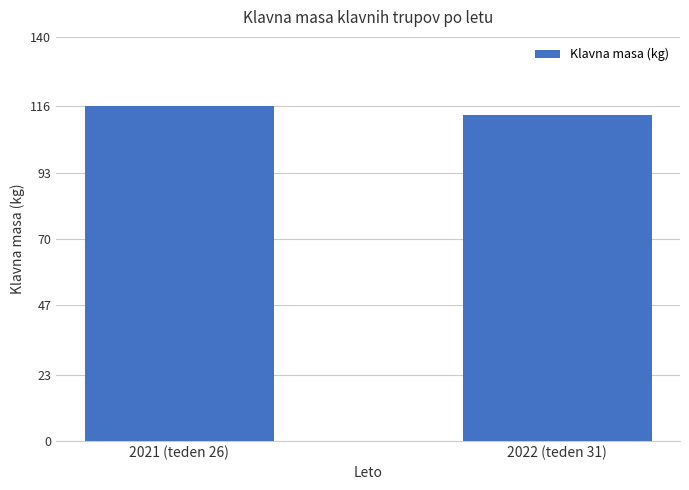

List the labels in order of value, largest first.

2021 (teden 26), 2022 (teden 31)